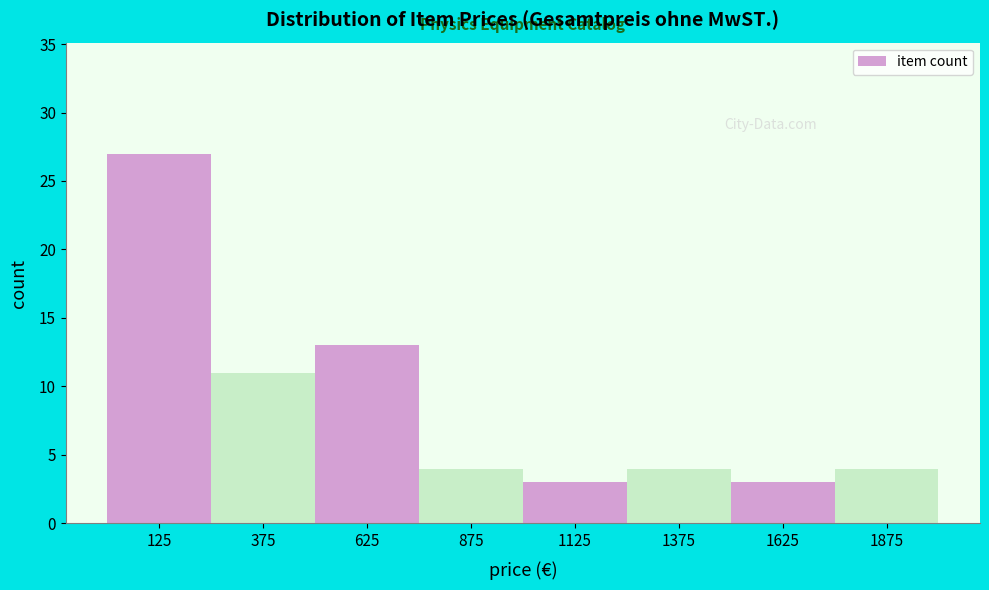

Over which range of the x-axis is the bar tallest?

0 to 250